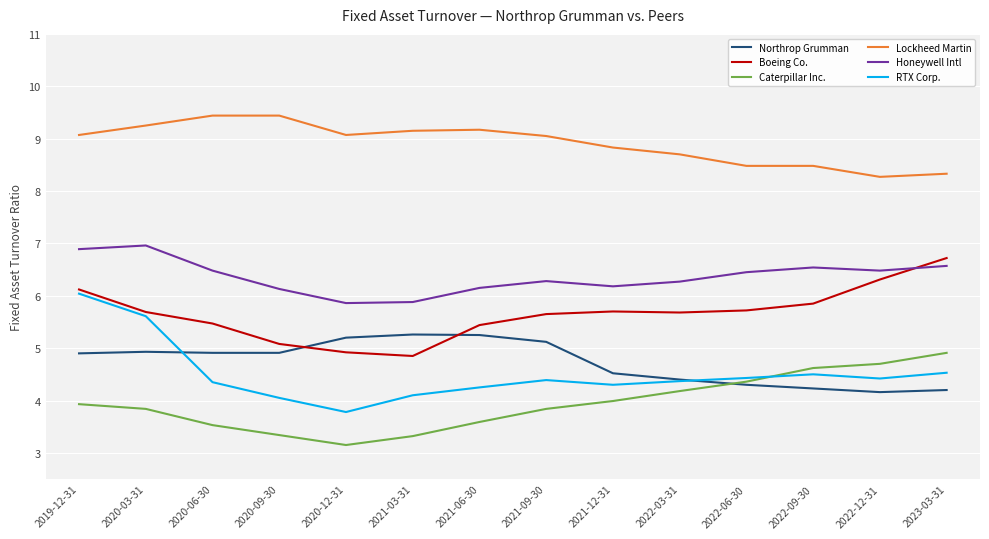

What is the total value across all series at 2021-06-30?

33.9